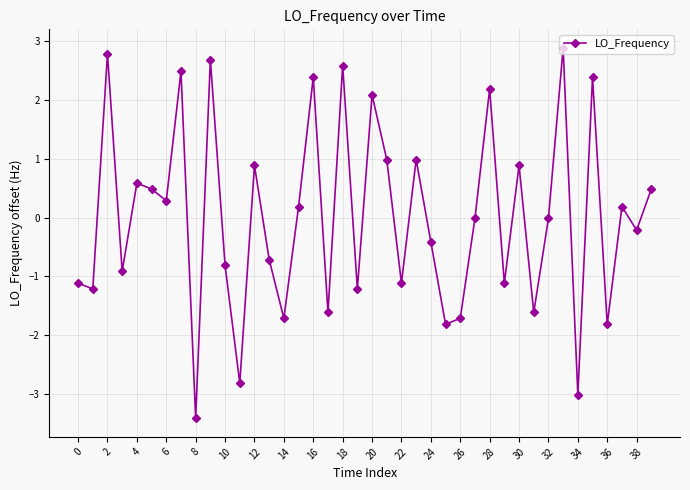

Count the number of categories in the chart.

40